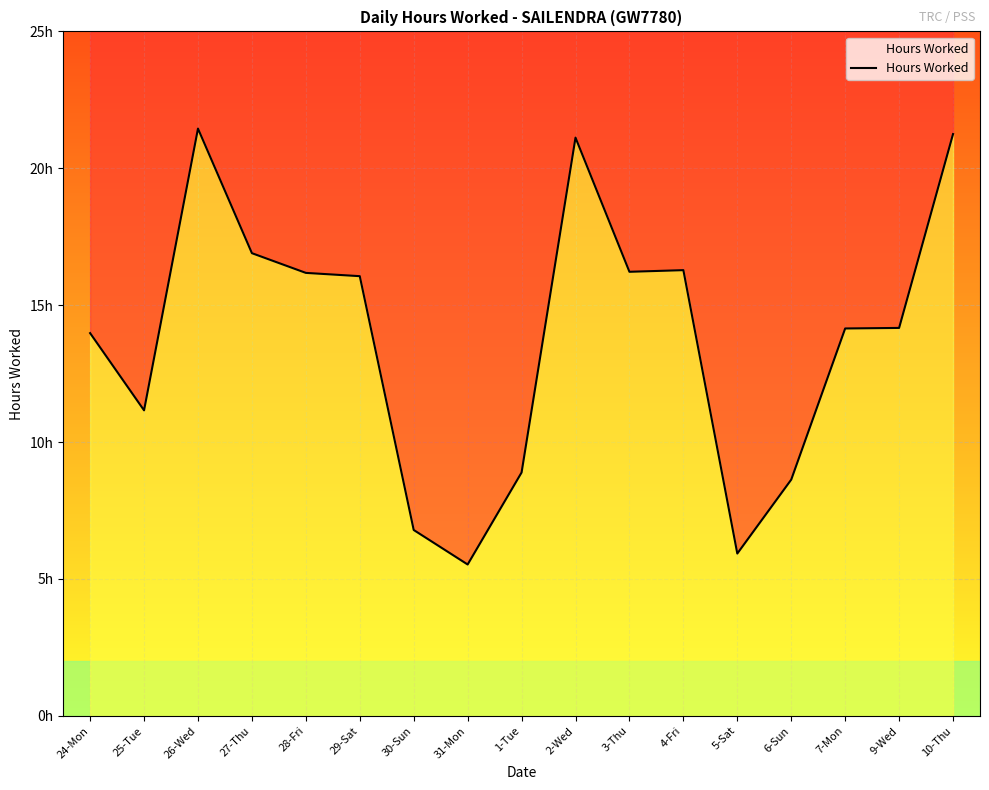

What is the label of the 11th point from the right?

30-Sun